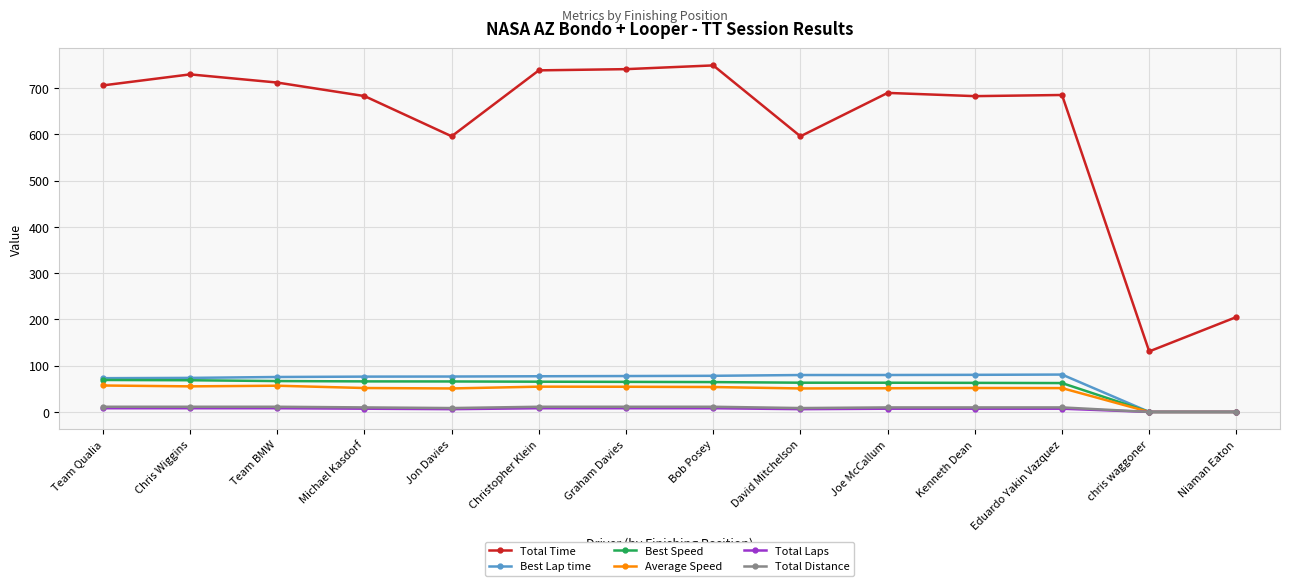

What is the maximum value shown in the chart?

748.9